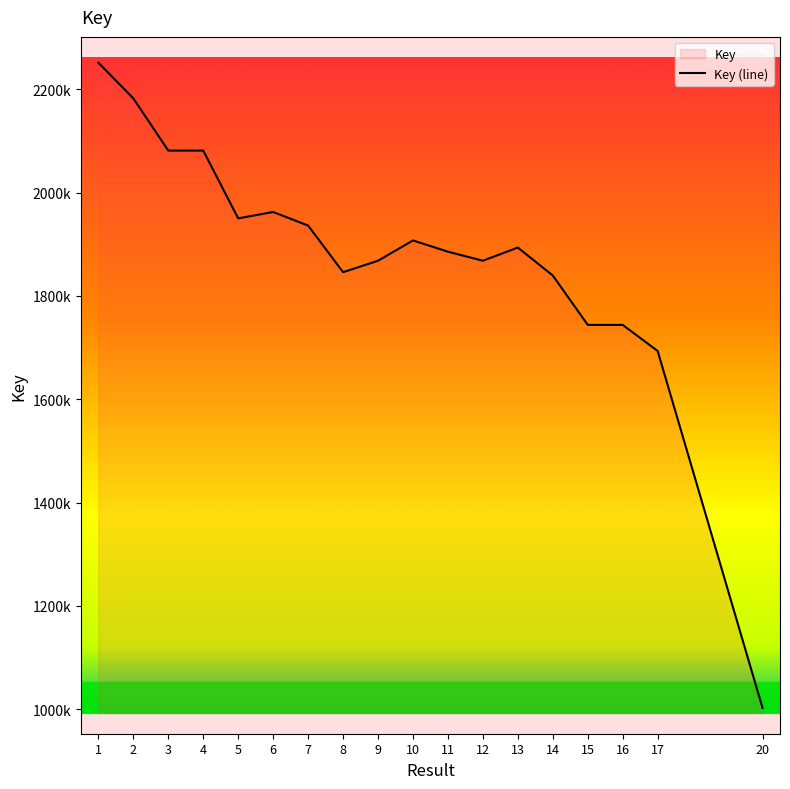

At which label does the data first exceed 189369152?

1